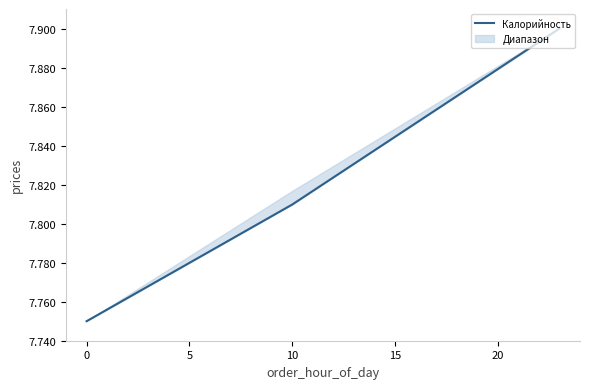

How many lines are shown in the chart?

1